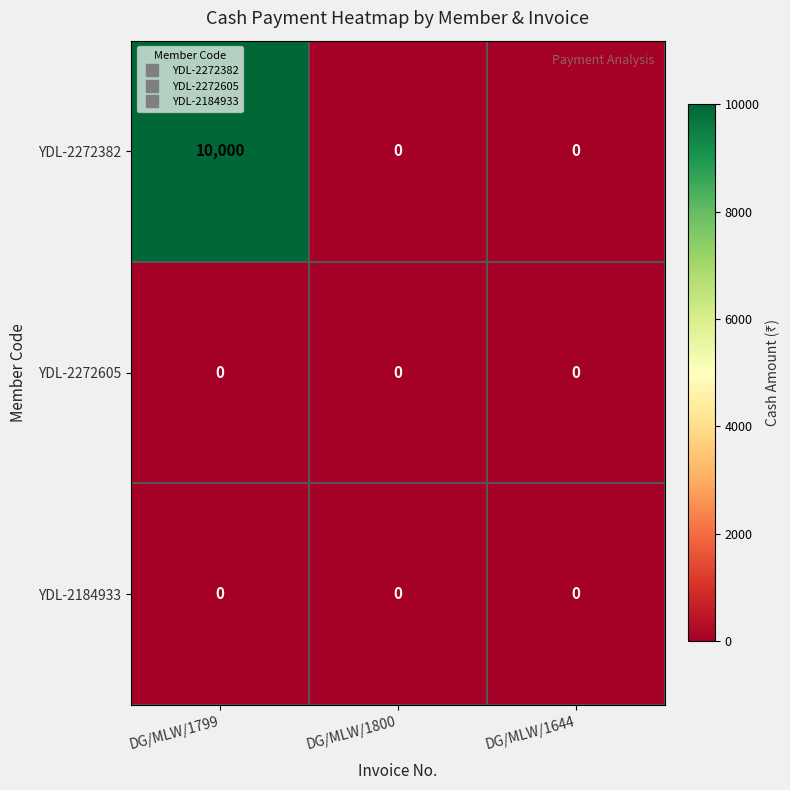

At how many categories does at least one series exceed 2027?

1